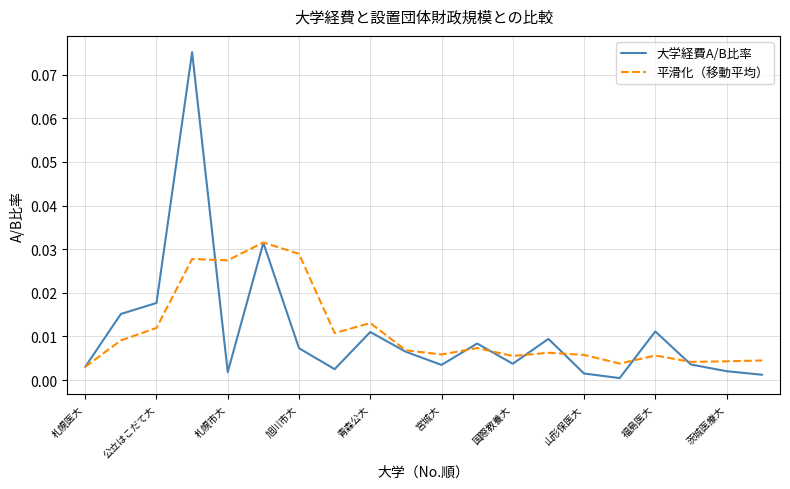

What are all the series names shown in the legend?

大学経費A/B比率, 平滑化（移動平均）